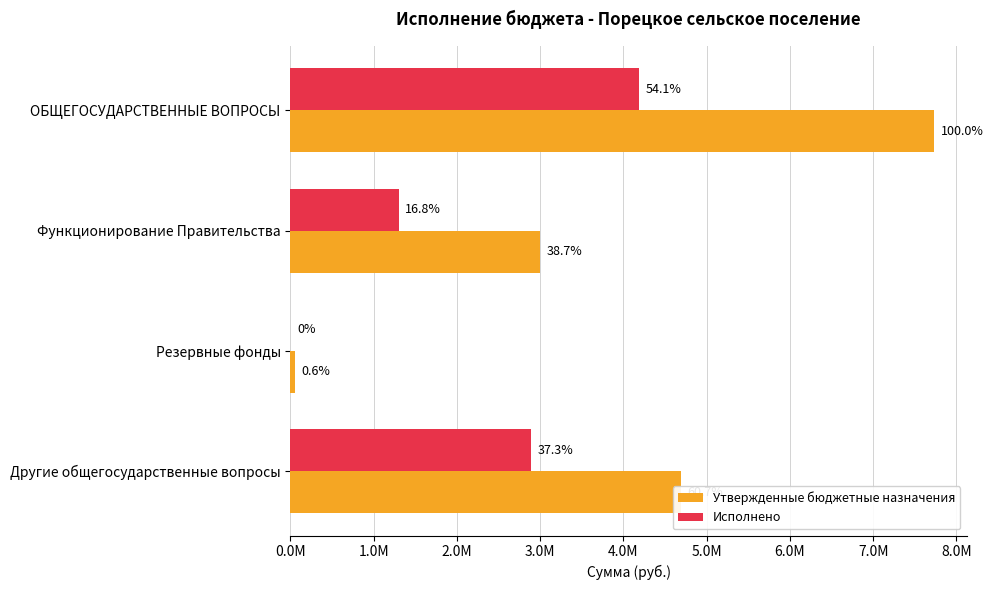

What is the average value of the Утвержденные бюджетные назначения series?

3867951.2